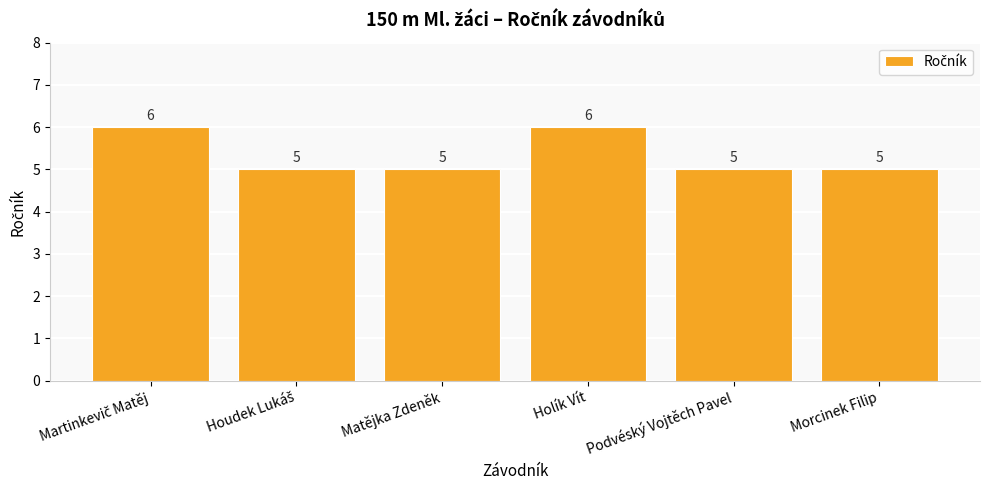

Count the values in the range 5 to 6.

6